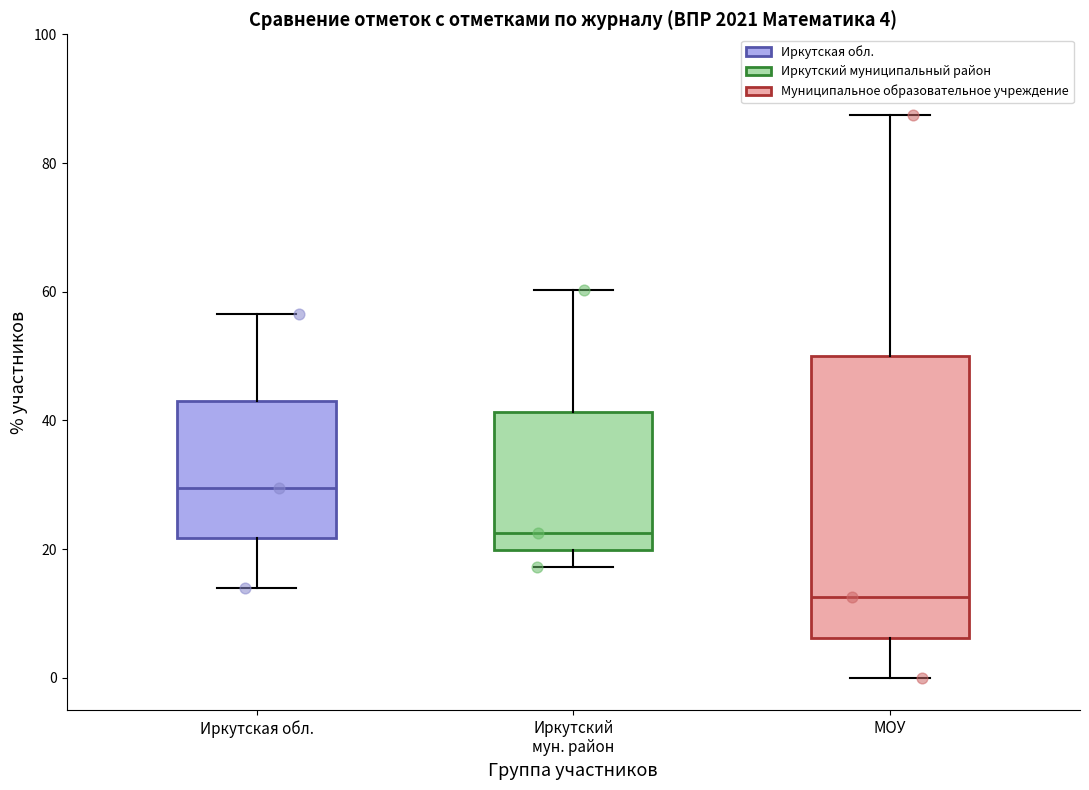

Which box's median line is the highest?

Иркутская обл.